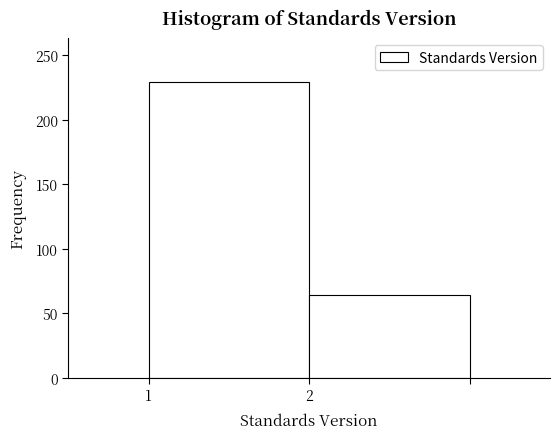

Reading right to left, extract all data points from this chart.

2=64	1=229